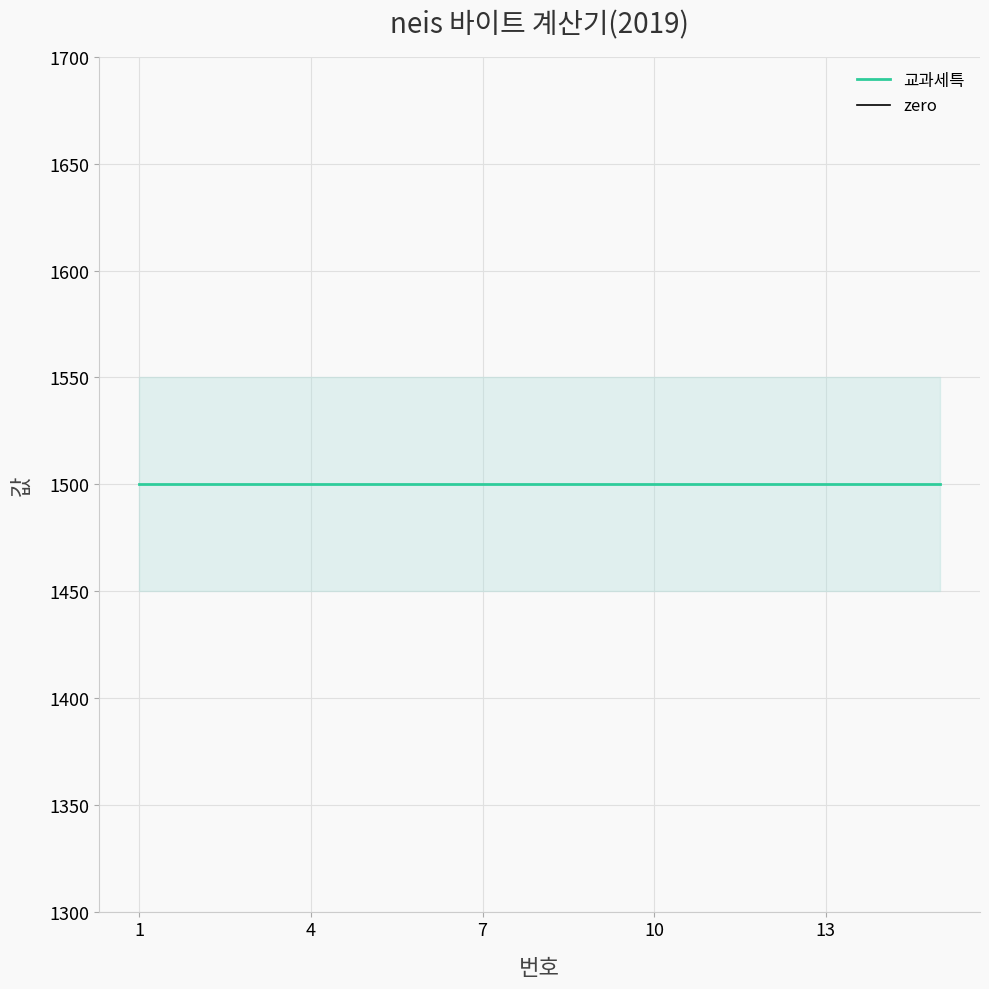

Does the chart have visible grid lines?

Yes